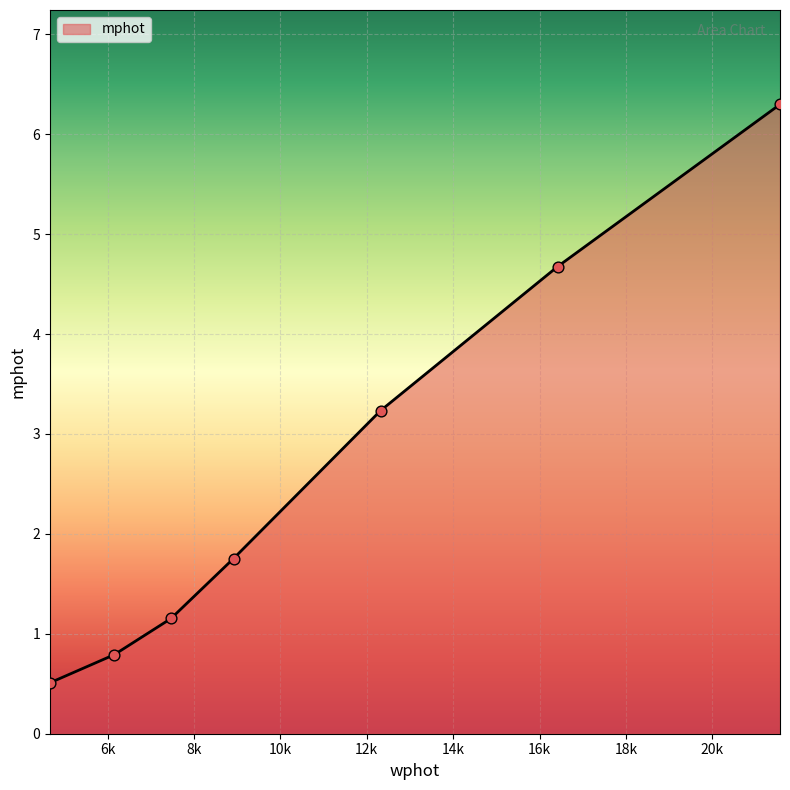

True or false: the data has more than 2 interior local peaks.

False